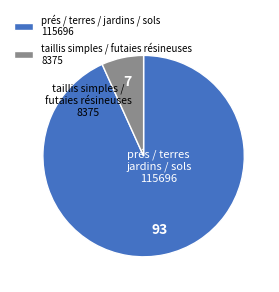

Is it true that prés / terres / jardins / sols 115696 is 86% of the pie?

False